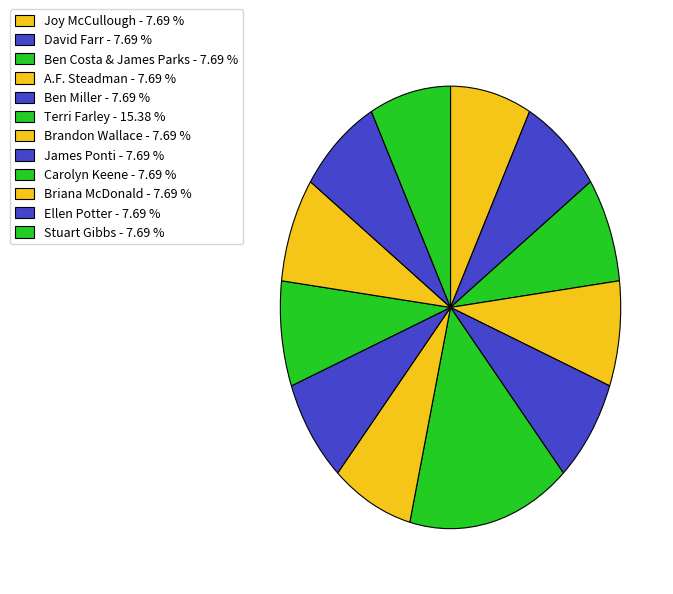

How many segments does this pie chart have?

12